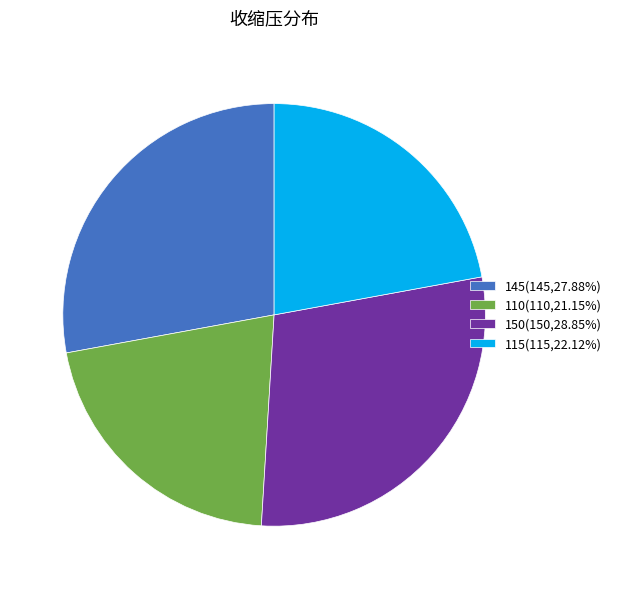

Is it true that 150 is 29% of the pie?

True